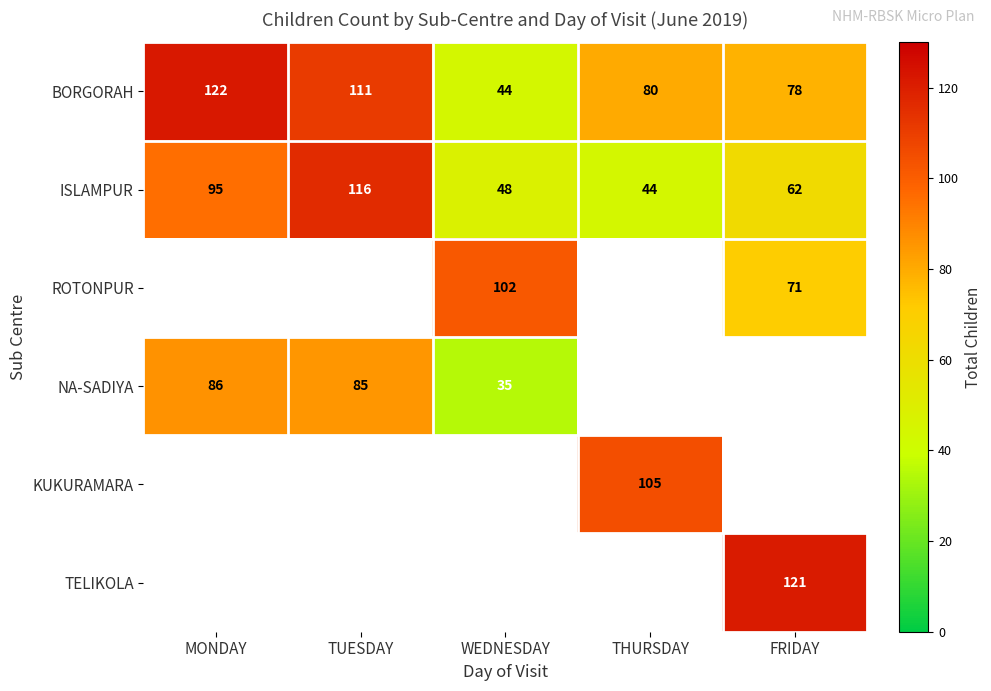

What is the average value of the ISLAMPUR series?

73